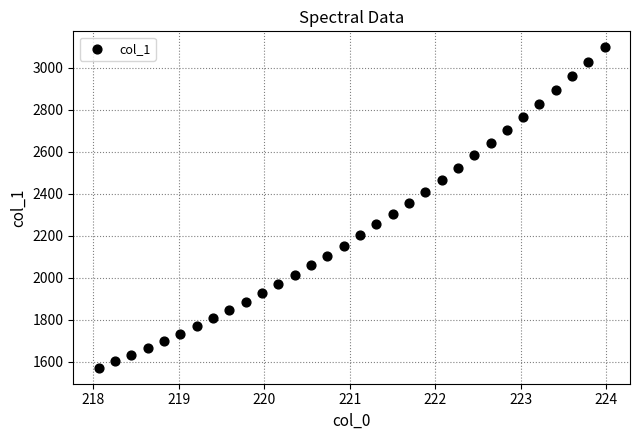

What is the range of Y values (max minus min)?

1525.9